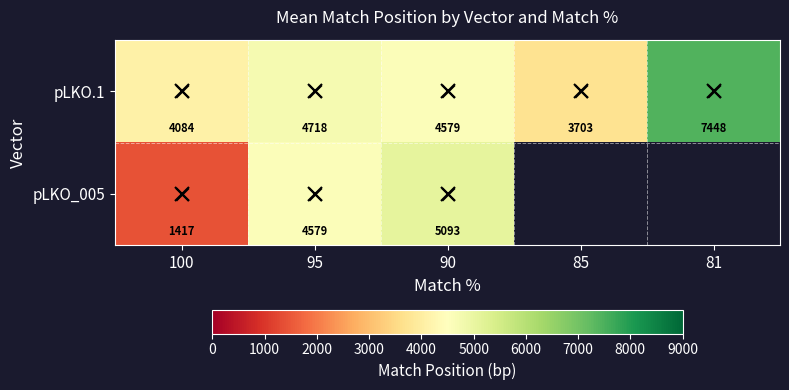

What is the highest value of the pLKO_005 series?

5093.0